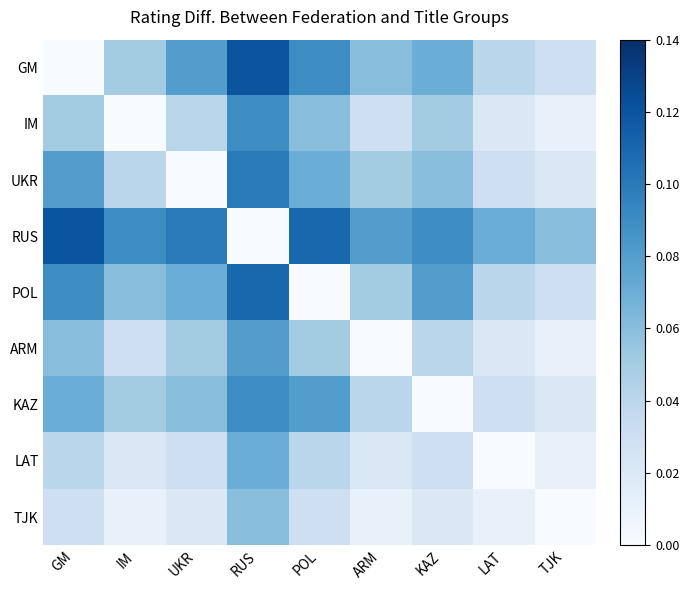

Which label corresponds to the smallest value in the chart?

GM